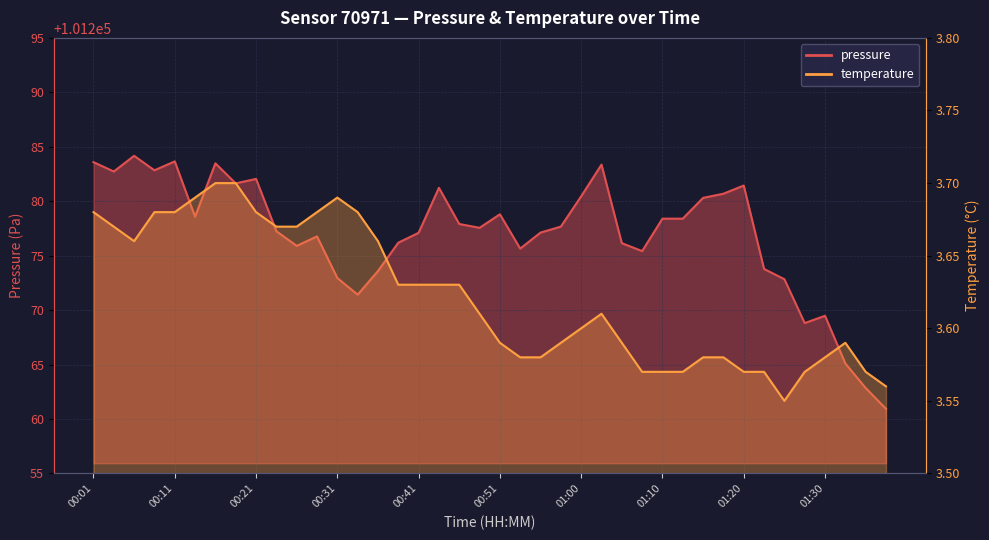

What is the label of the 22nd point from the right?

00:46